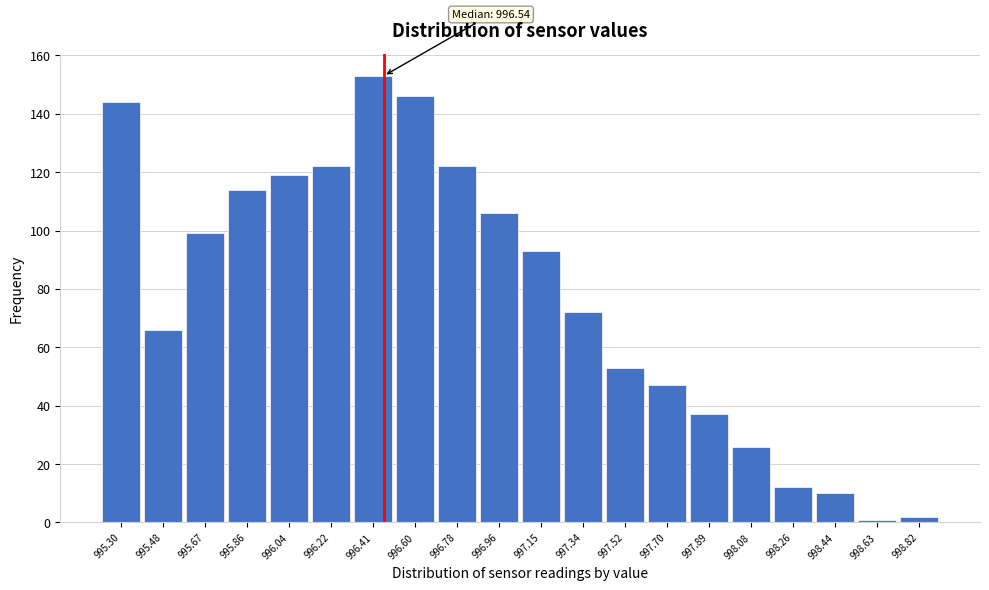

Reading left to right, list all the values displayed in this chart.

144	66	99	114	119	122	153	146	122	106	93	72	53	47	37	26	12	10	1	2